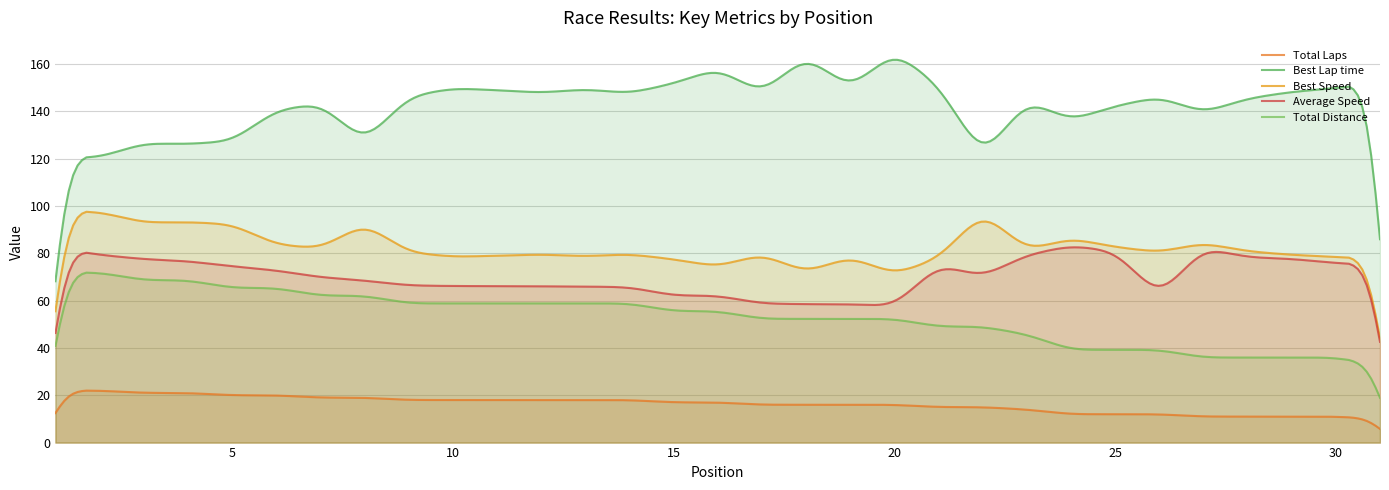

Does the chart display data point markers on the line(s)?

No